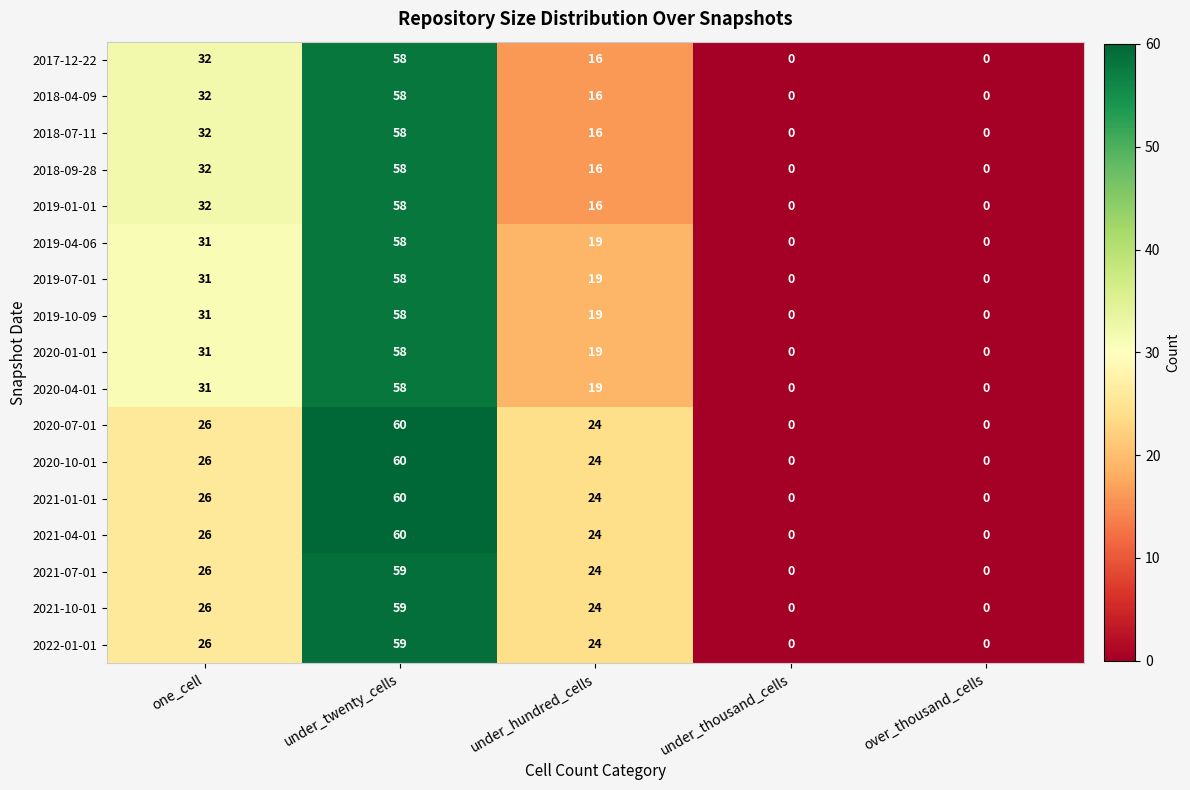

At which category is the sum across all series the highest?

under_twenty_cells